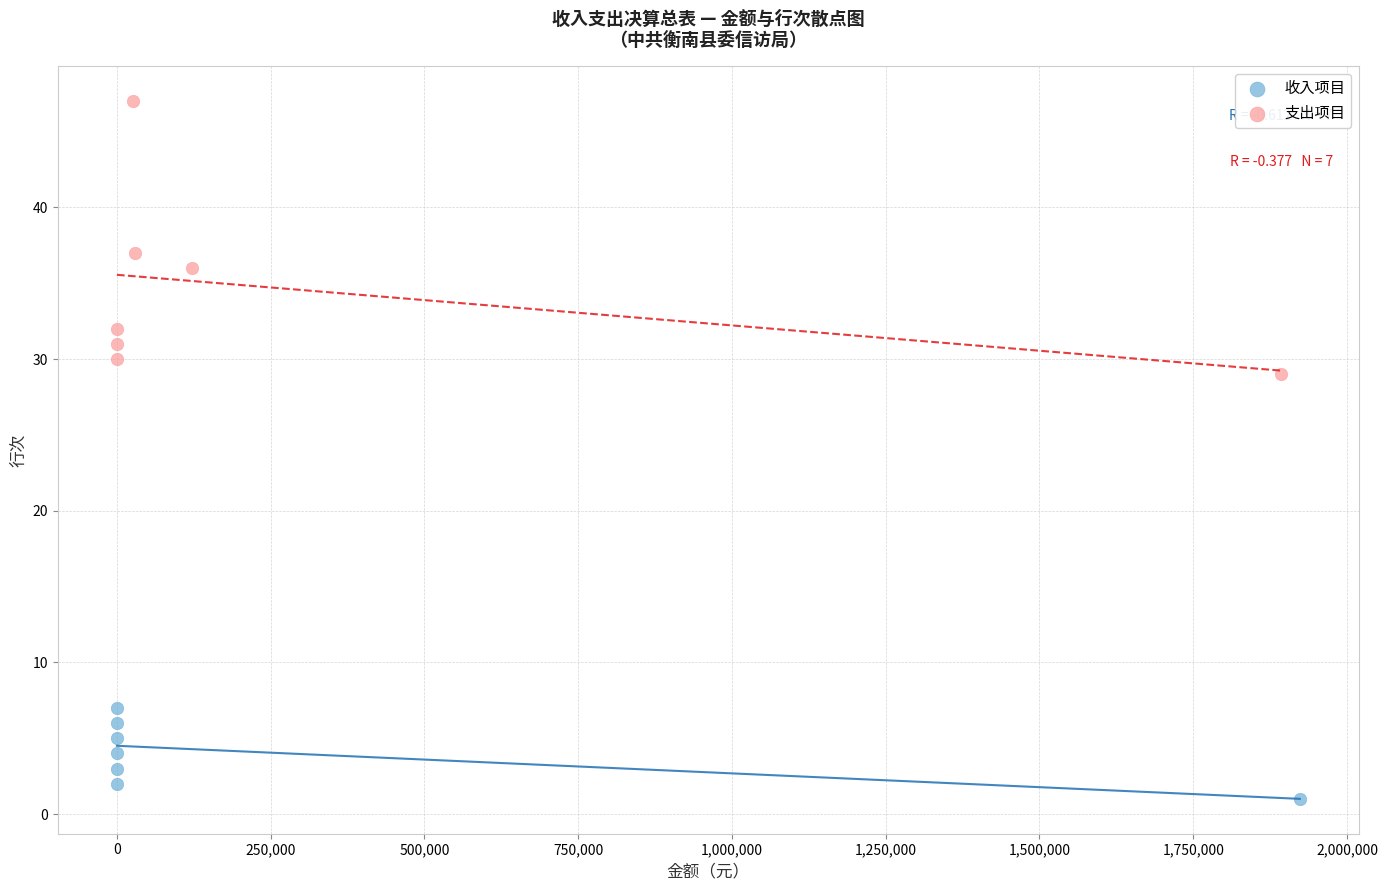

Which series has the widest spread of Y values?

支出项目